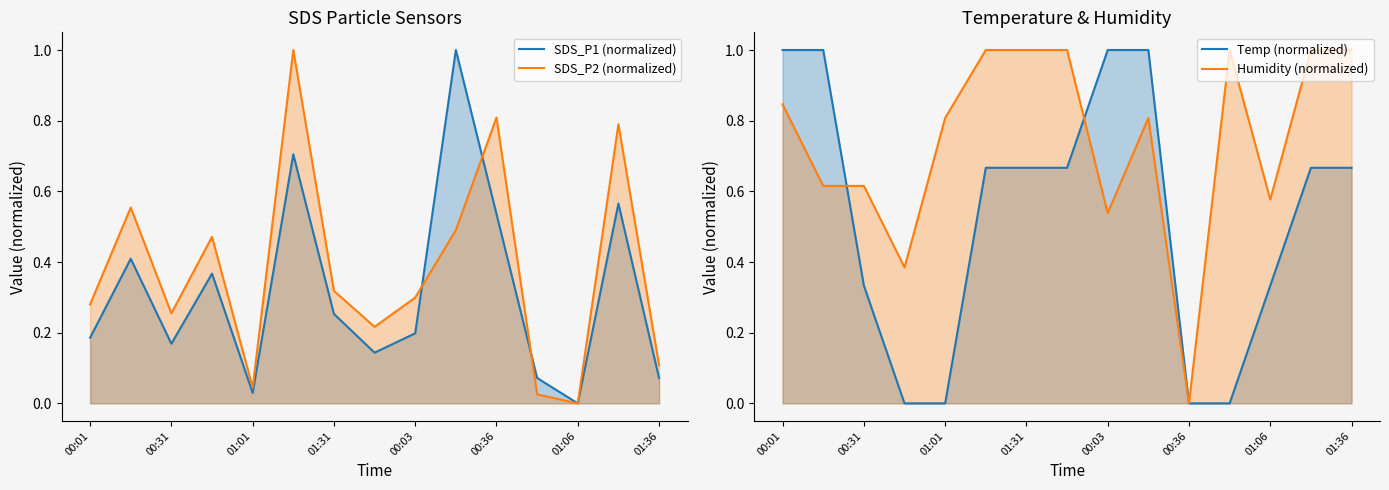

At how many categories does at least one series exceed 0?

15